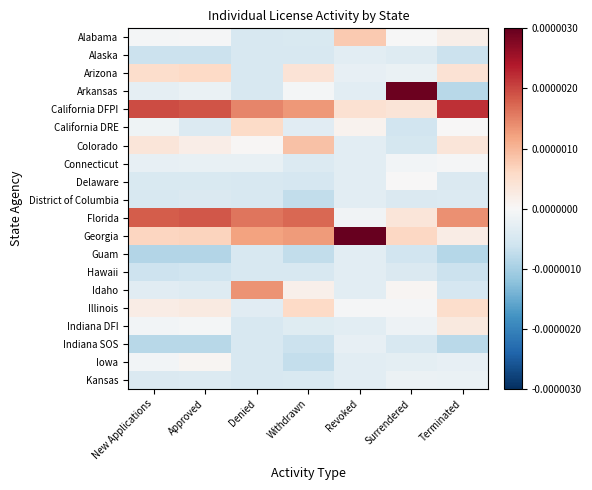

Which has a higher value, Terminated or Approved?

Terminated